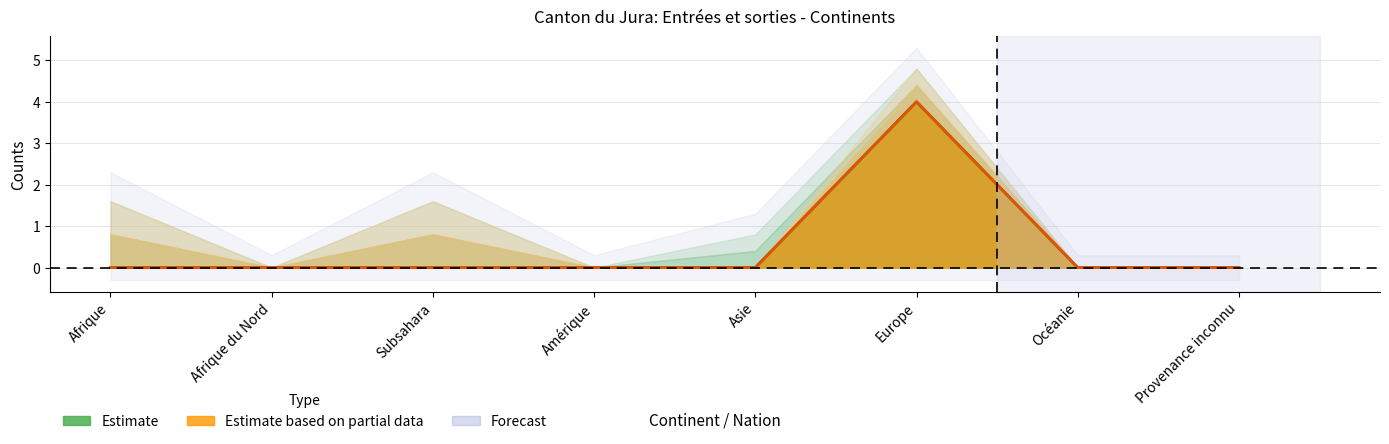

Which has a higher value, Amérique or Océanie?

Amérique